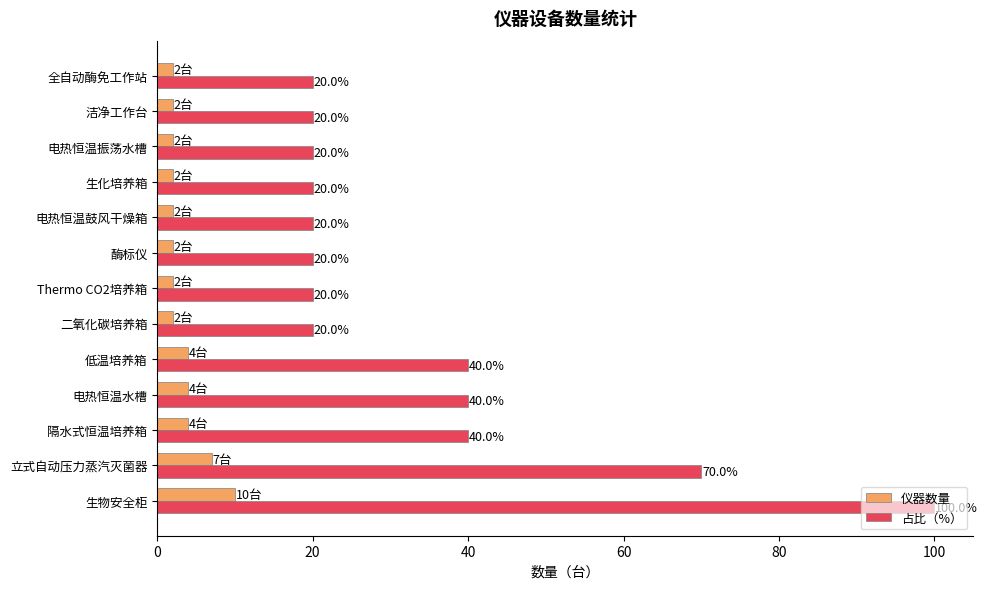

What is the difference between the highest and lowest values at 电热恒温振荡水槽?

18